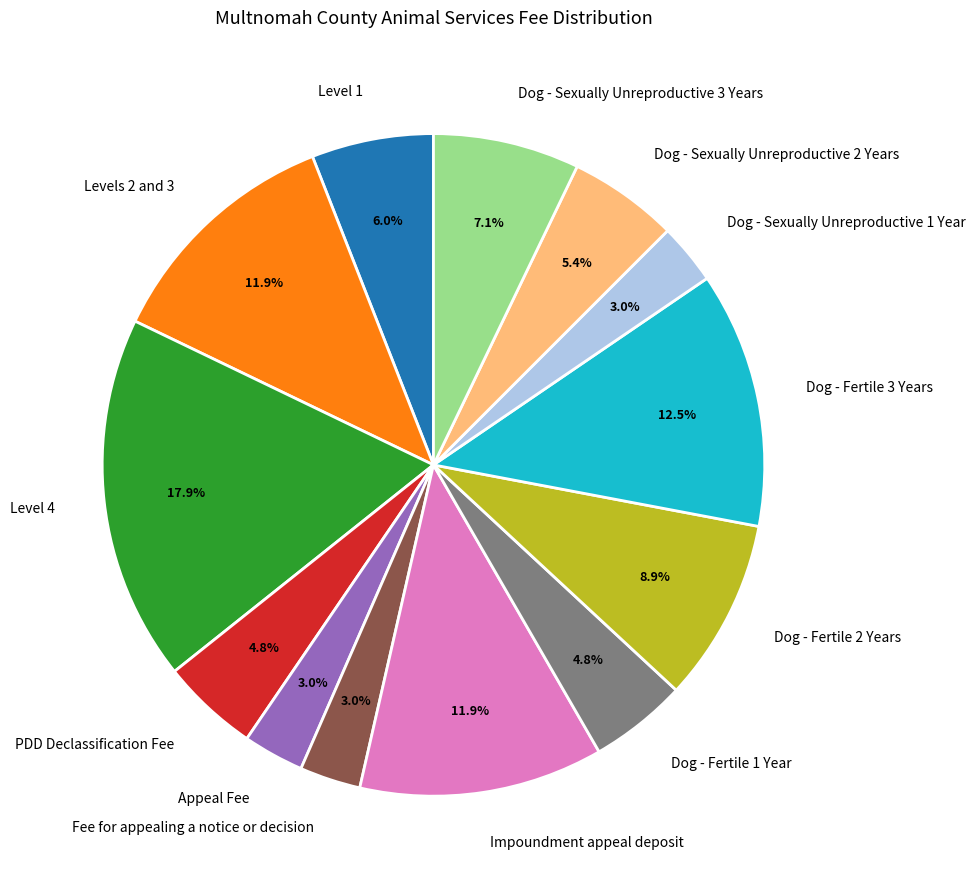

What percentage is the Dog - Sexually Unreproductive 3 Years slice, to the nearest percent?

7%